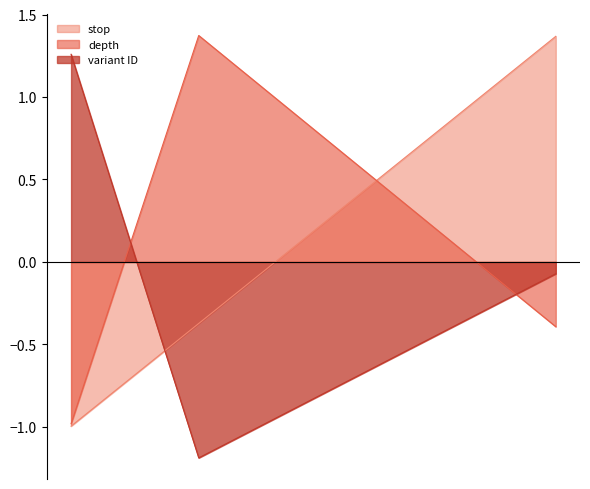

List the labels in order of variant ID value, largest first.

37645853, 37651192, 37647259